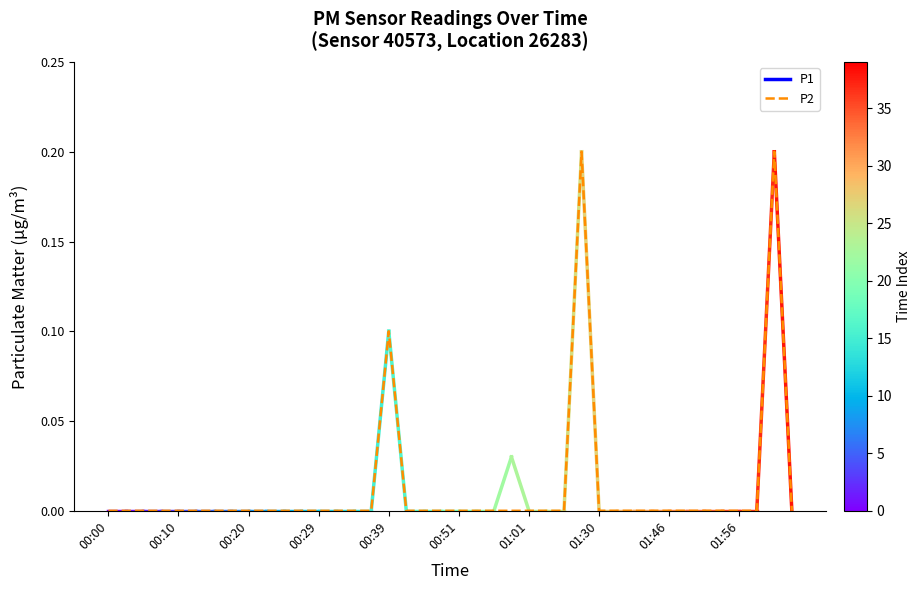

The value at 01:56 is 0.0. True or false?

True